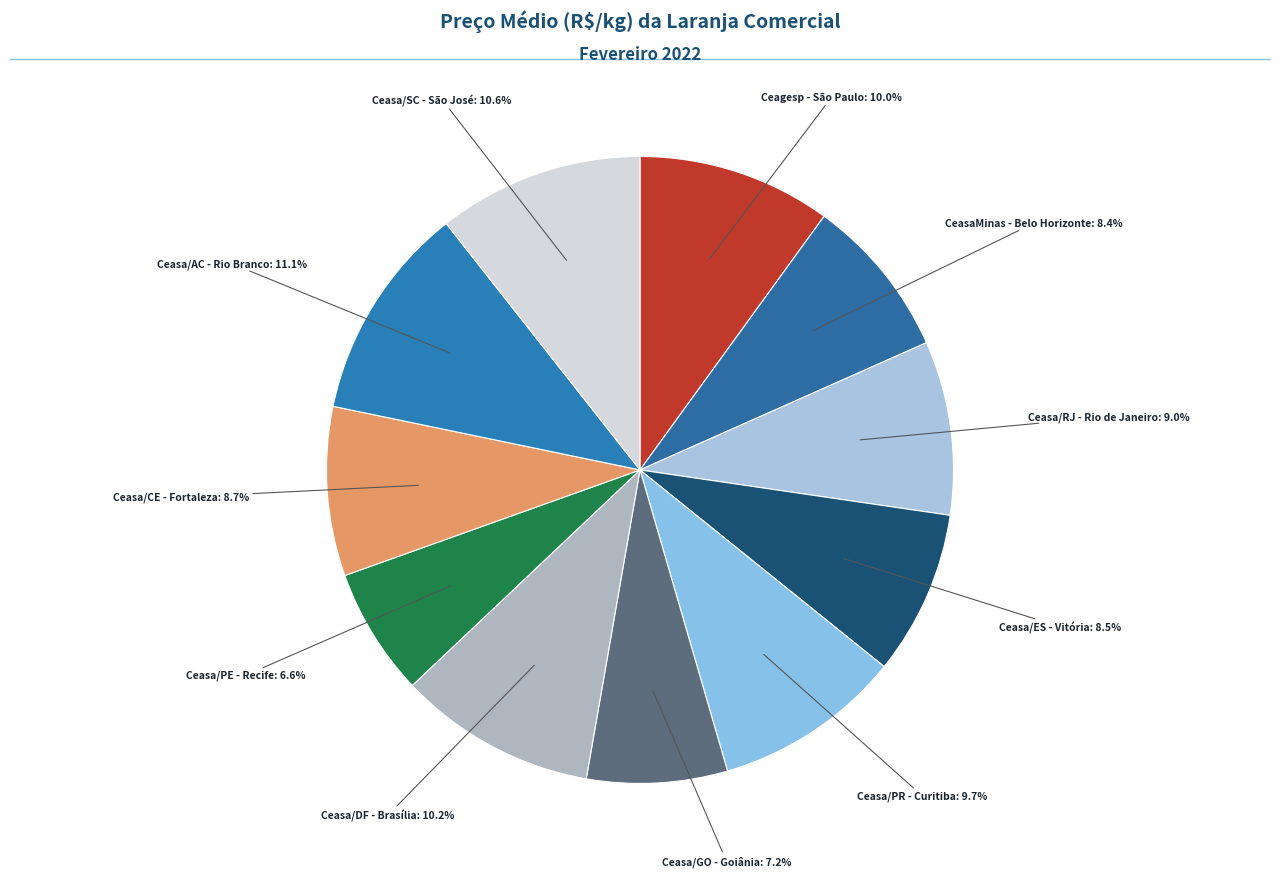

Which slice is the largest?

Ceasa/AC - Rio Branco